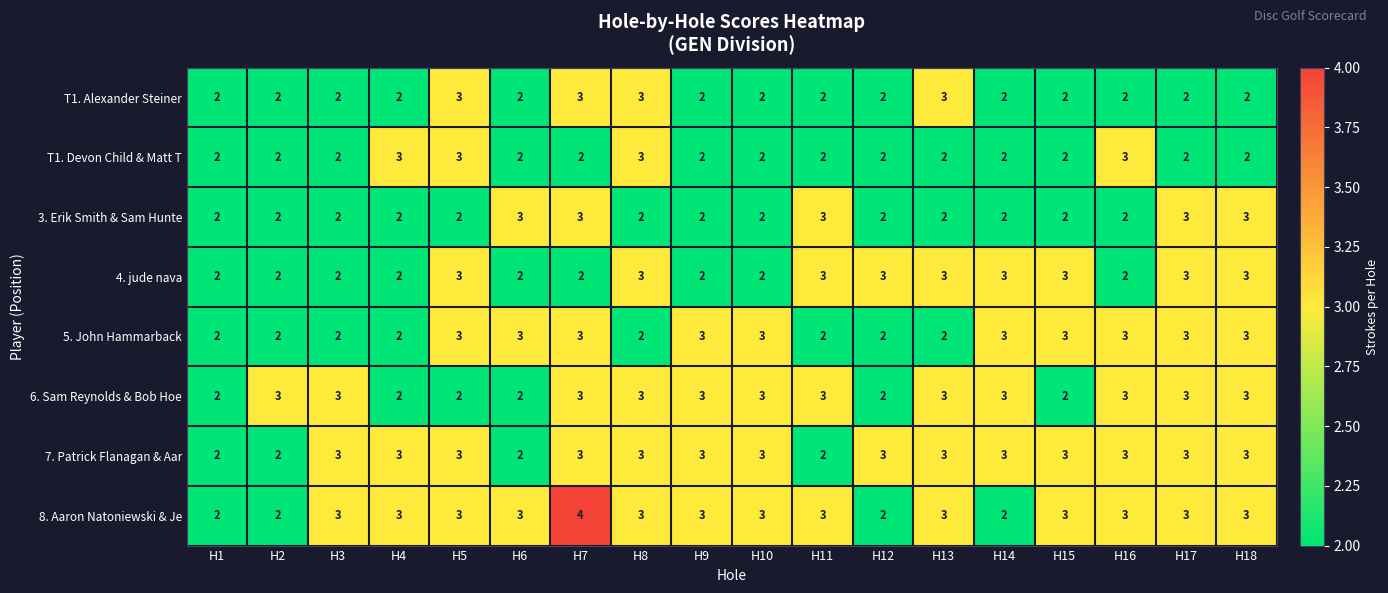

What is the average value of the 7. Patrick Flanagan & Aar series?

3